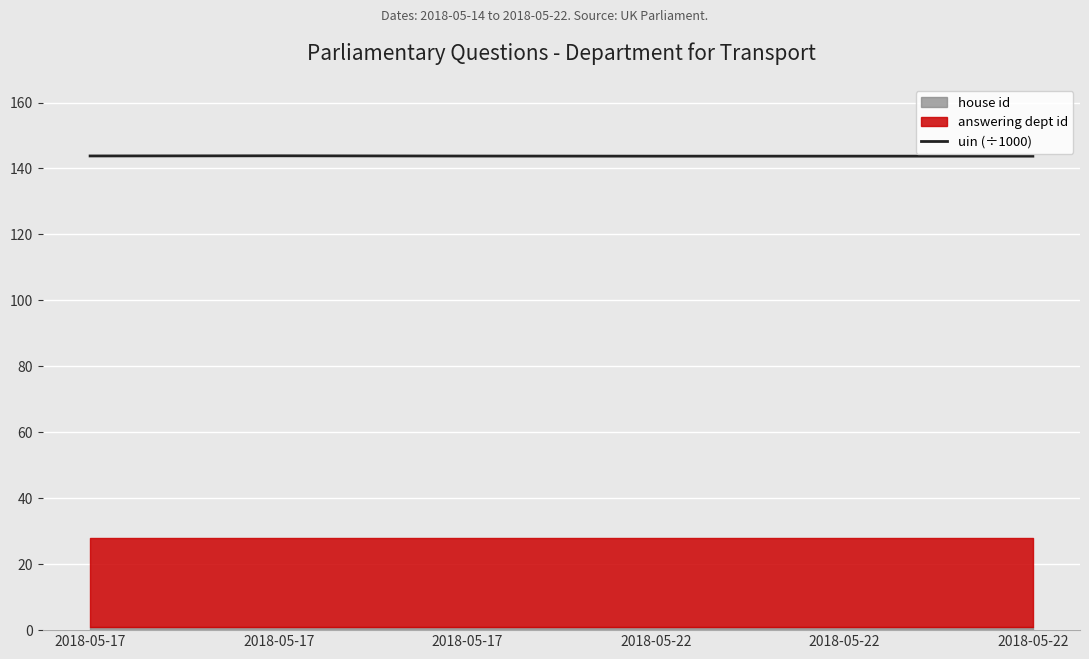

What is the difference between the maximum and second lowest values?

0.1